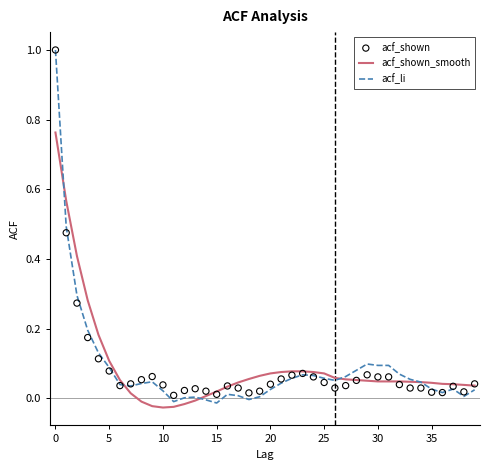

Which series has the largest Y range (max minus min)?

acf_li